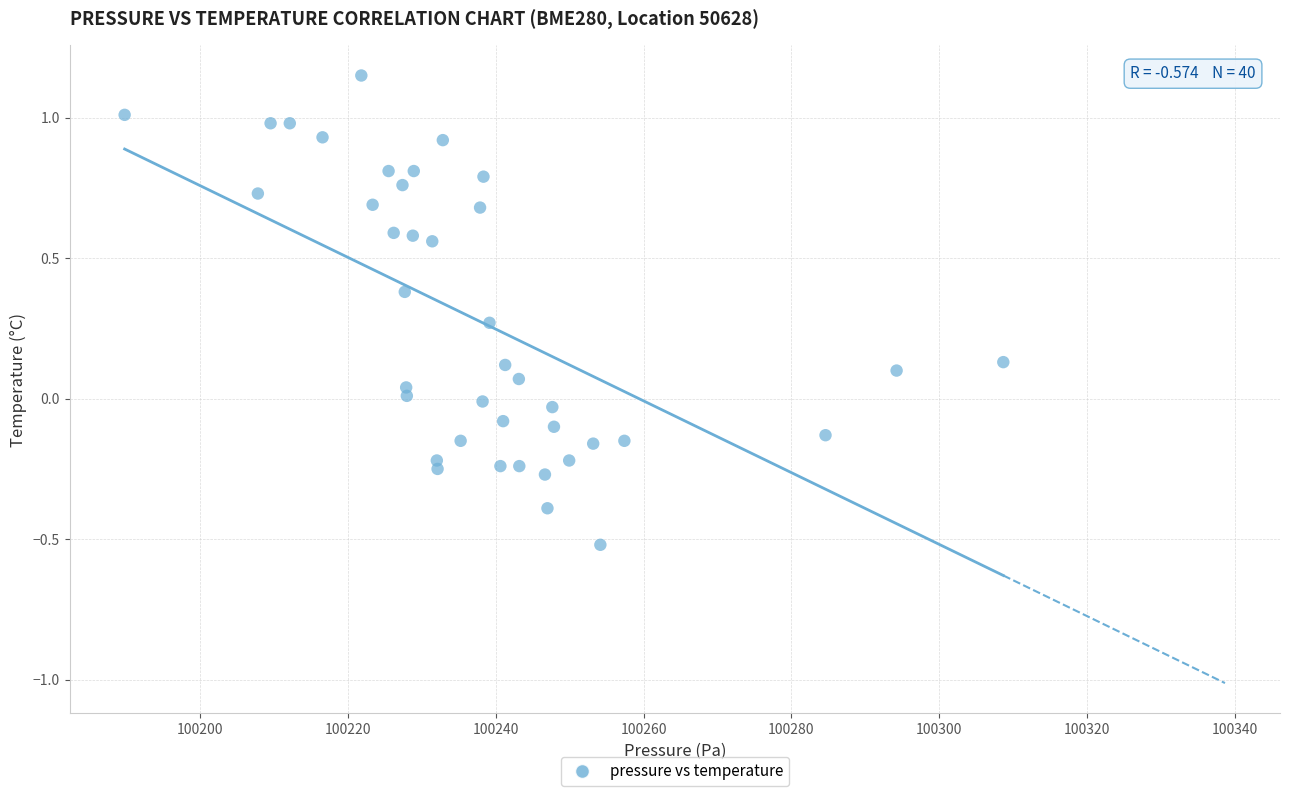

What is the range of X values (max minus min)?

118.9